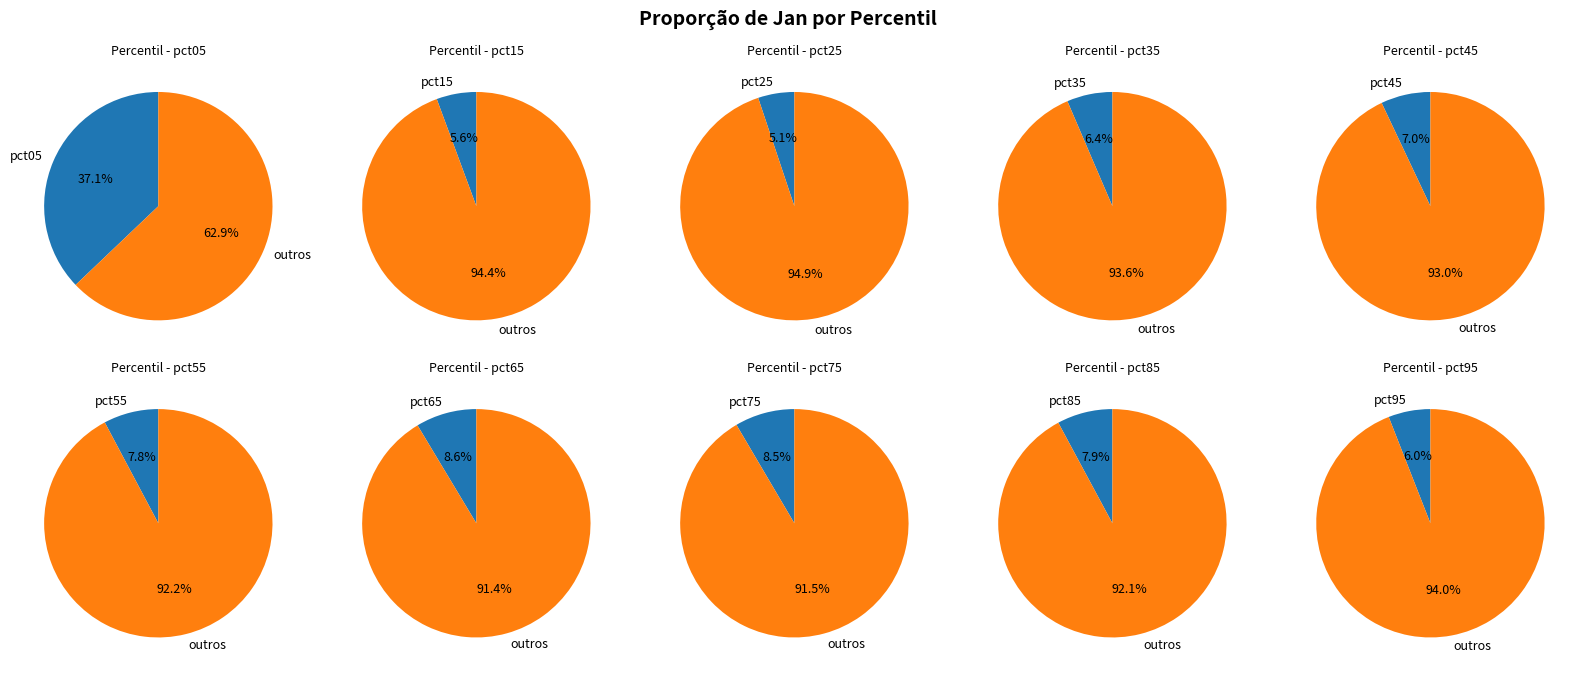

Does pct55 account for over 50% of the chart?

No